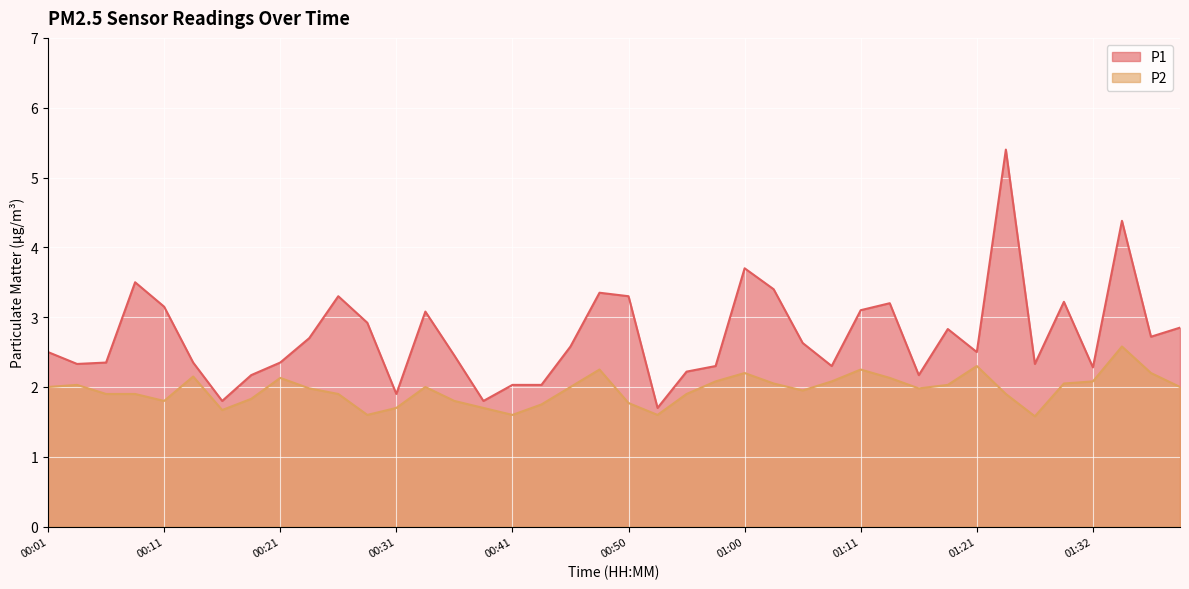

How many values in the P2 series are below 2?

20